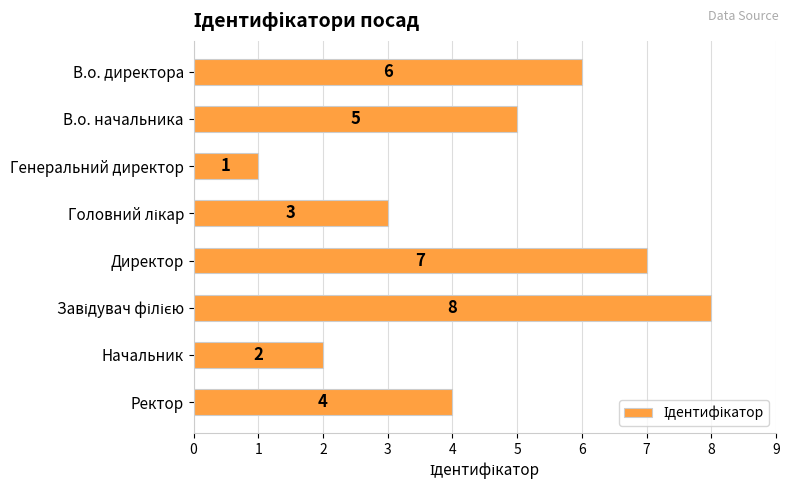

How many values are between 3 and 7?

5